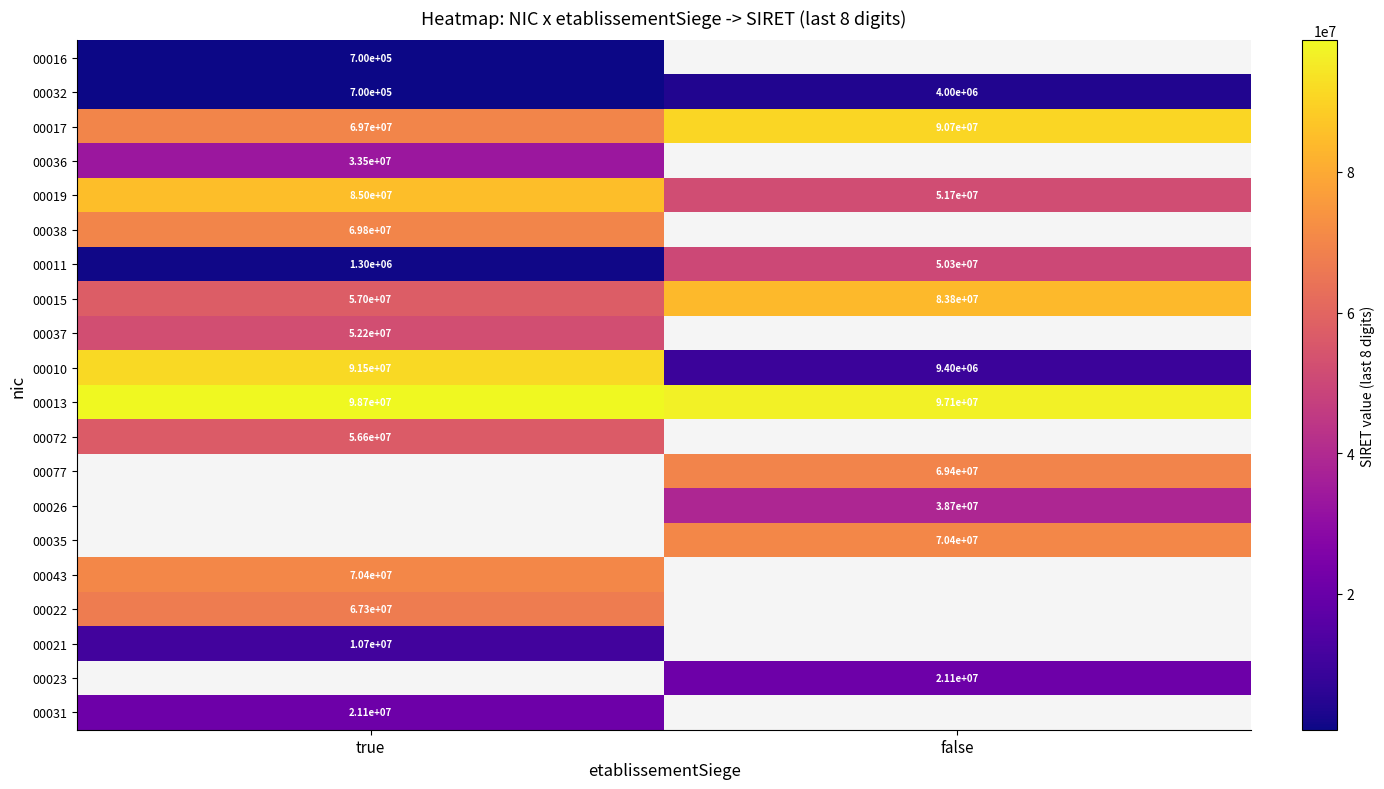

The 00072 series shows 89816105.4 at true. True or false?

False